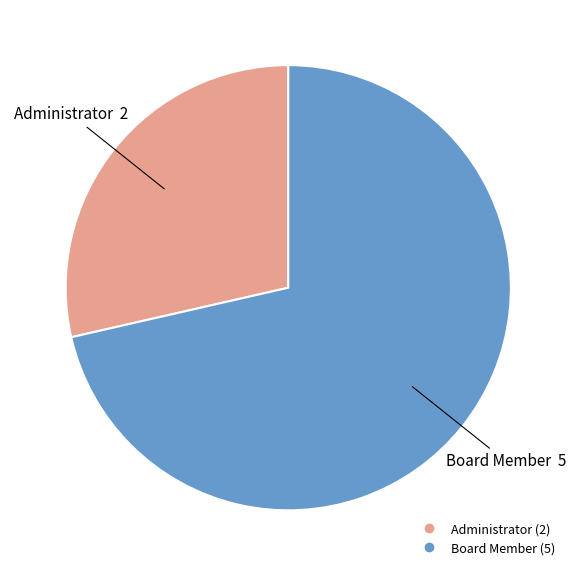

Which category has the smallest portion of the pie?

Administrator